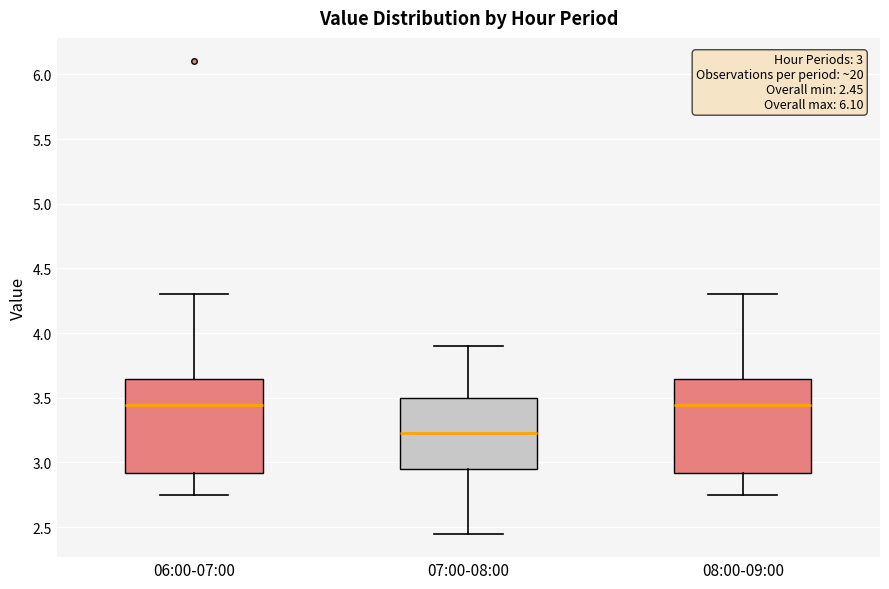

Which box's median line is the lowest?

07:00-08:00